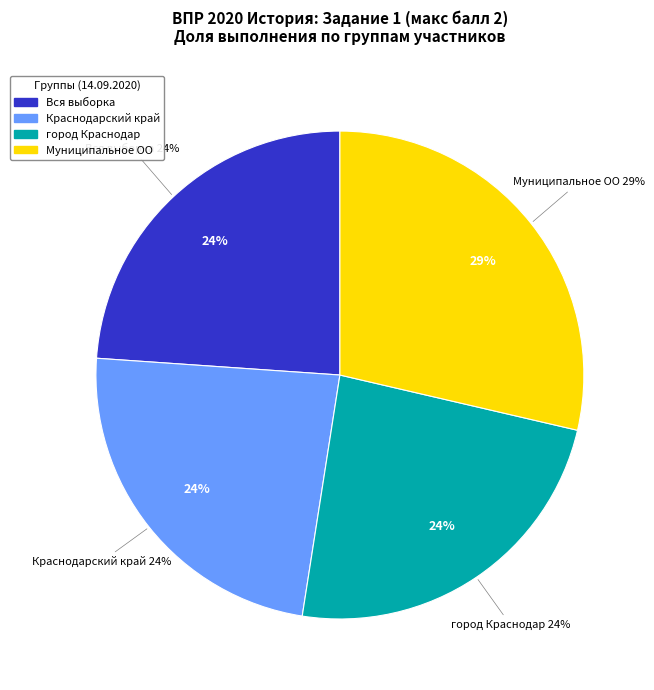

The Муниципальное ОО slice represents 22% of the pie. True or false?

False